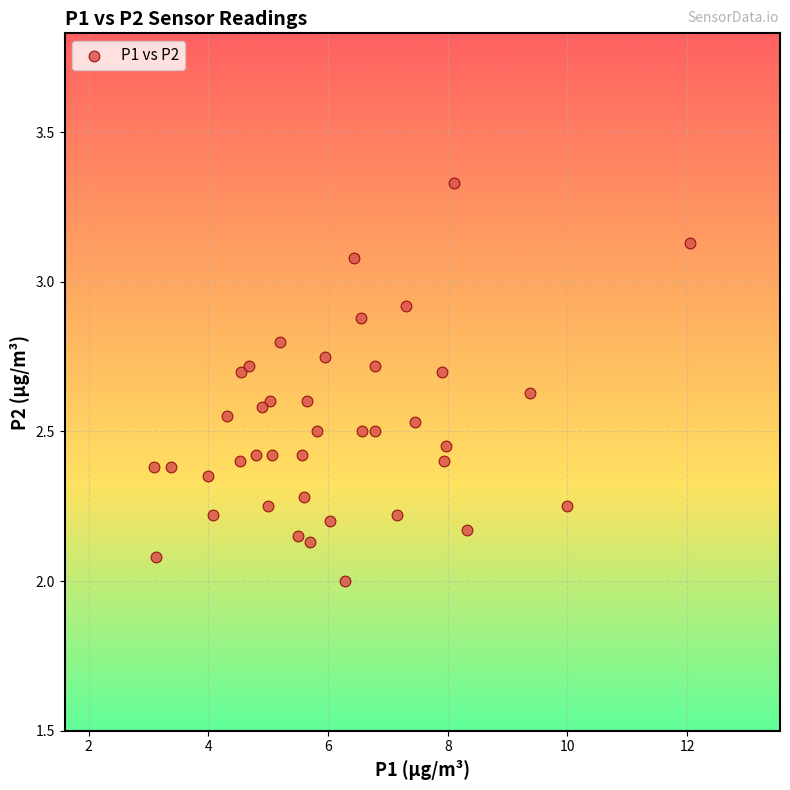

What is the range of X values (max minus min)?

9.0